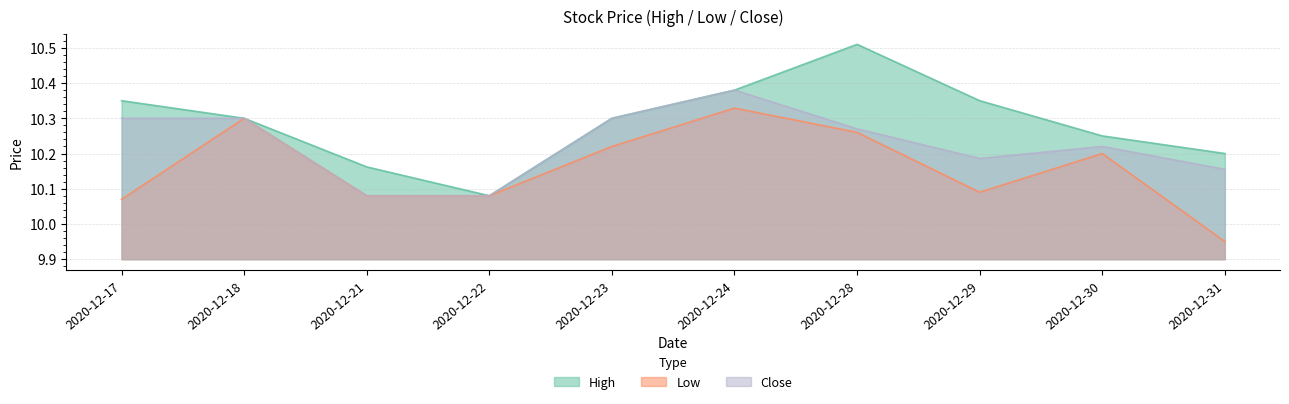

List the labels in order of High value, largest first.

2020-12-28, 2020-12-24, 2020-12-17, 2020-12-29, 2020-12-18, 2020-12-23, 2020-12-30, 2020-12-31, 2020-12-21, 2020-12-22